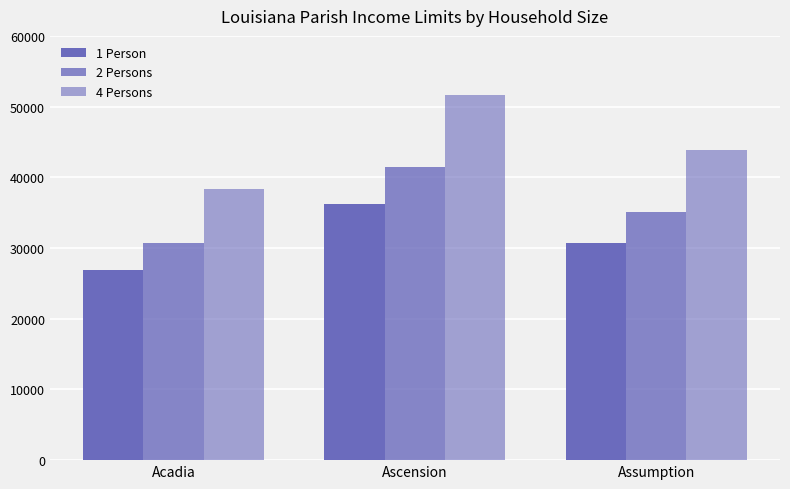

Count the number of data series in this chart.

3